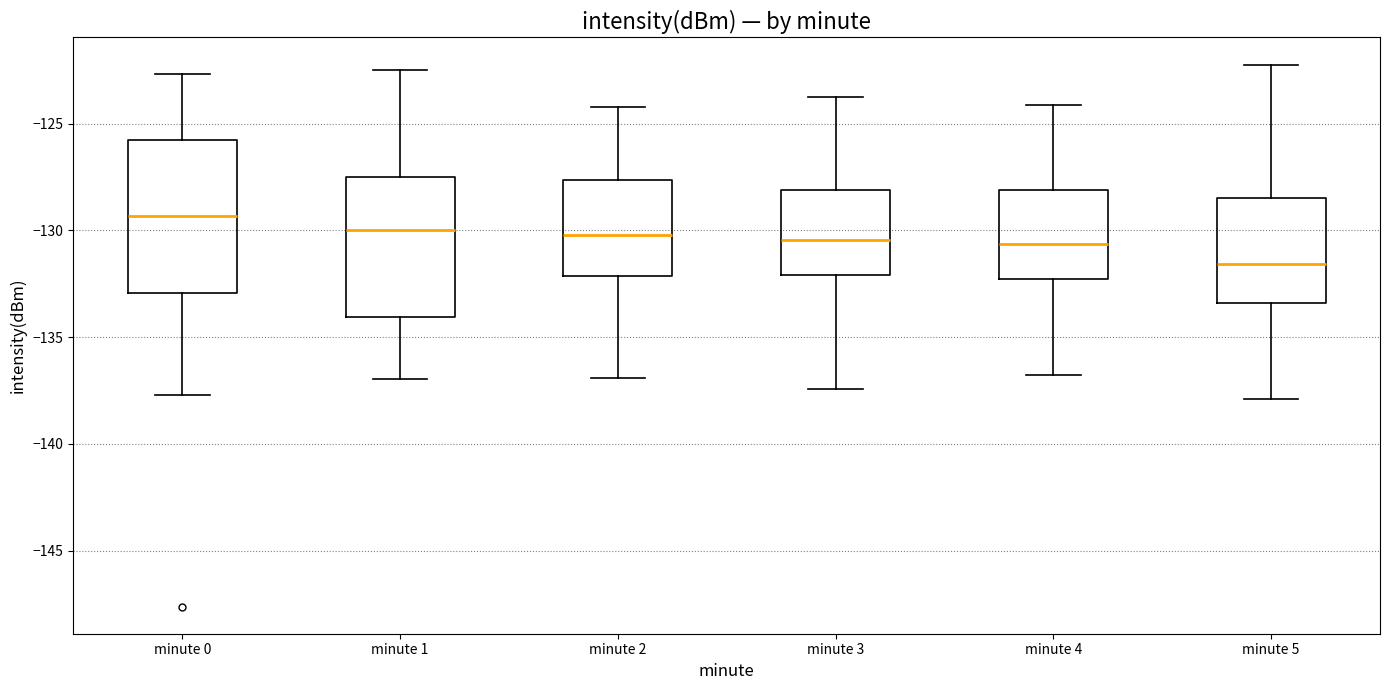

Which box's median line is the lowest?

minute 5